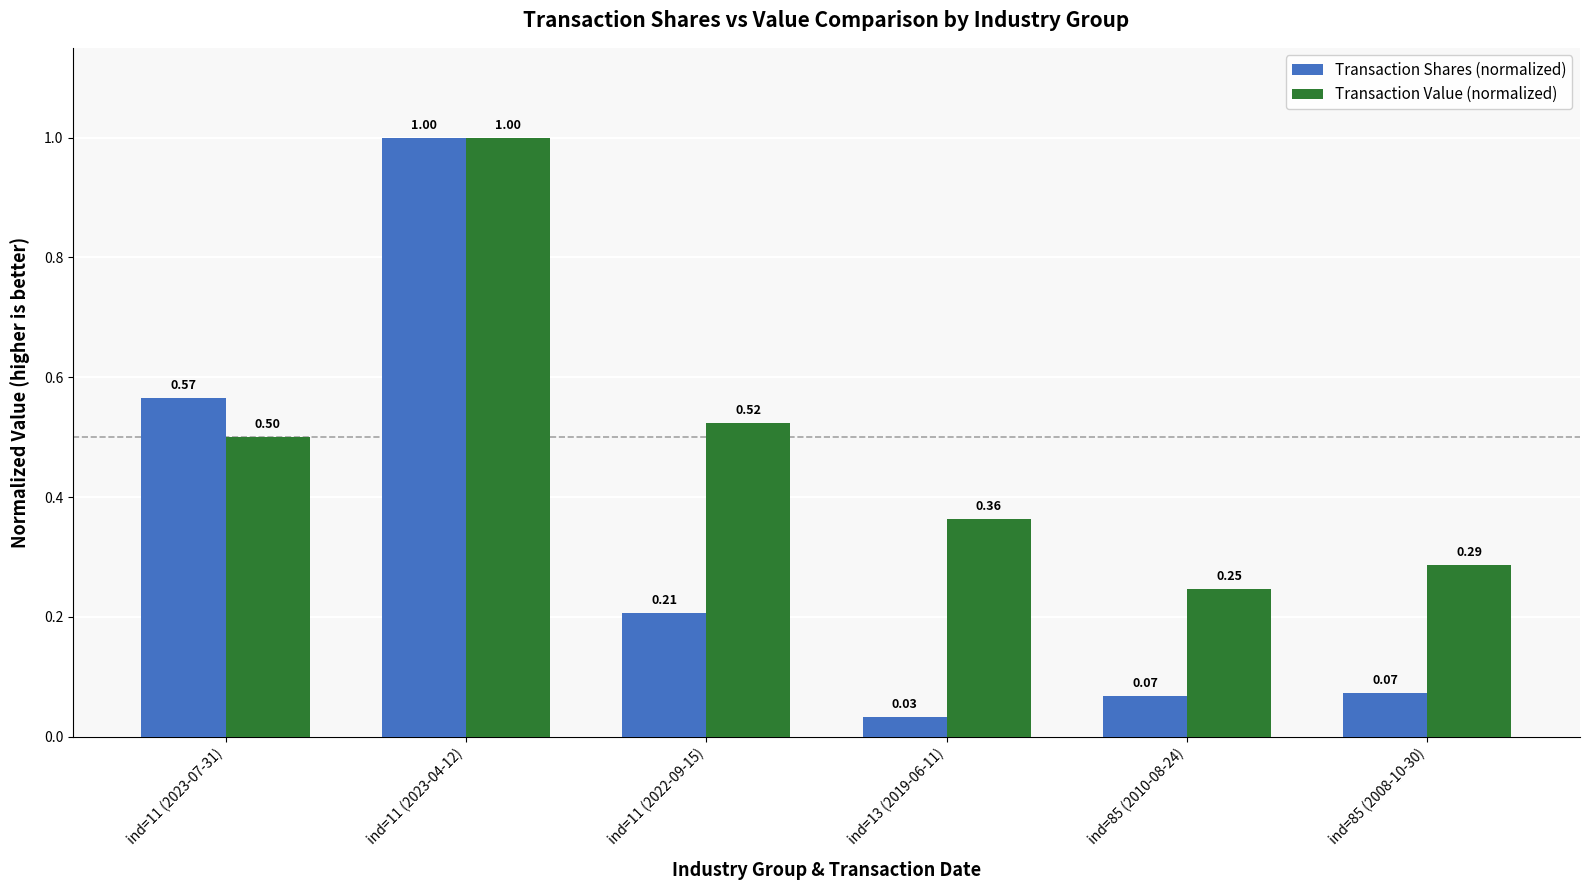

List the labels in order of Transaction Value (normalized) value, largest first.

ind=11 (2023-04-12), ind=11 (2022-09-15), ind=11 (2023-07-31), ind=13 (2019-06-11), ind=85 (2008-10-30), ind=85 (2010-08-24)